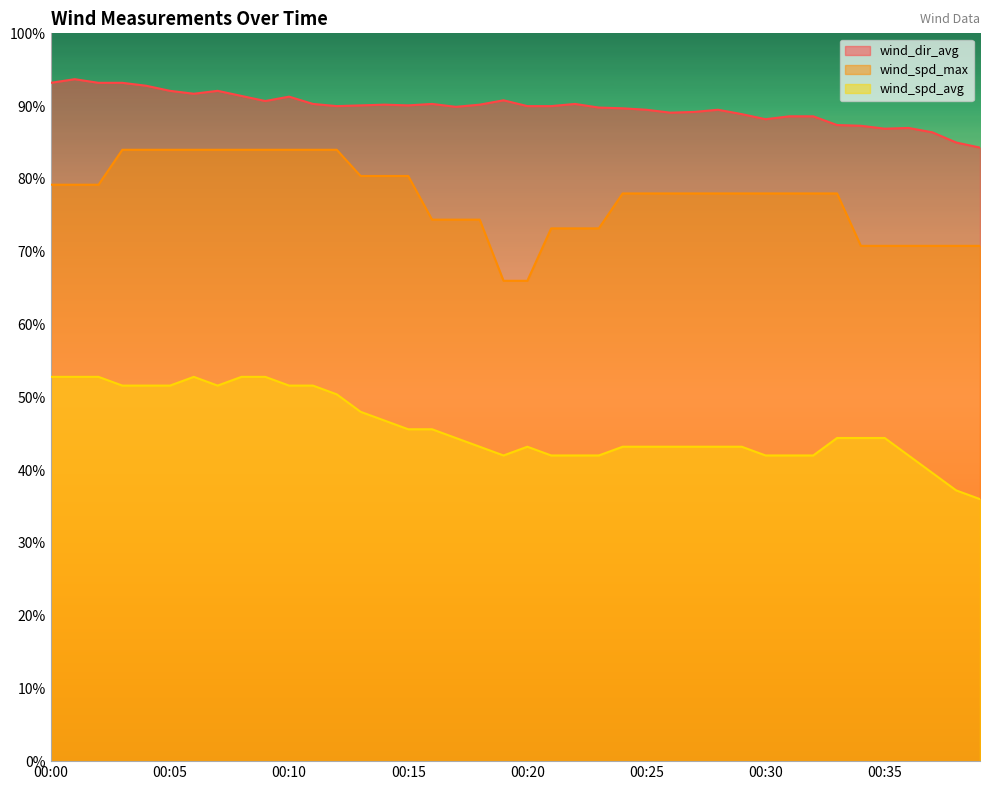

Between 00:05 and 00:15, which is larger?

00:05